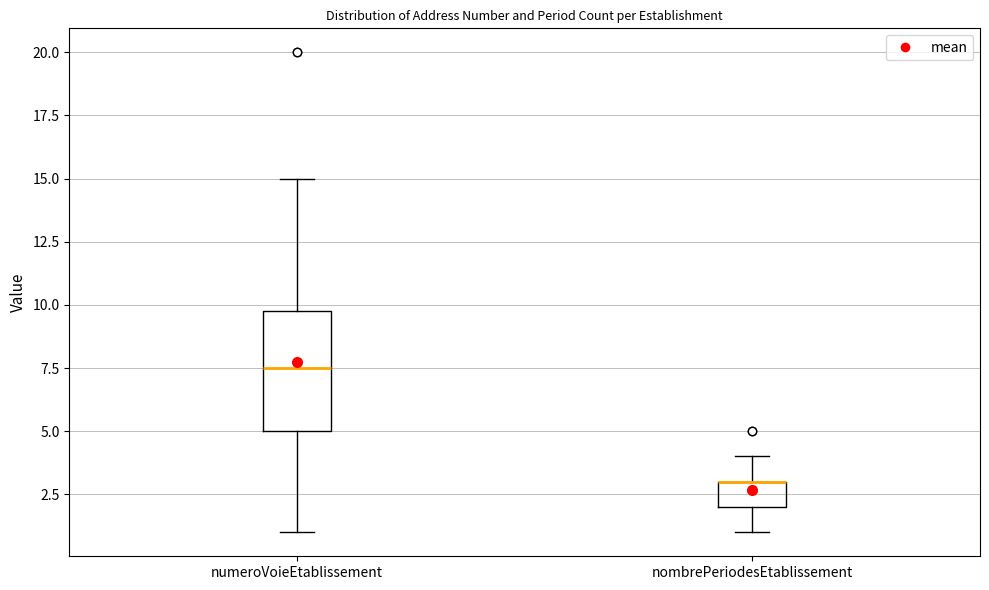

Which box is the tallest, from its lower edge to its upper edge?

numeroVoieEtablissement